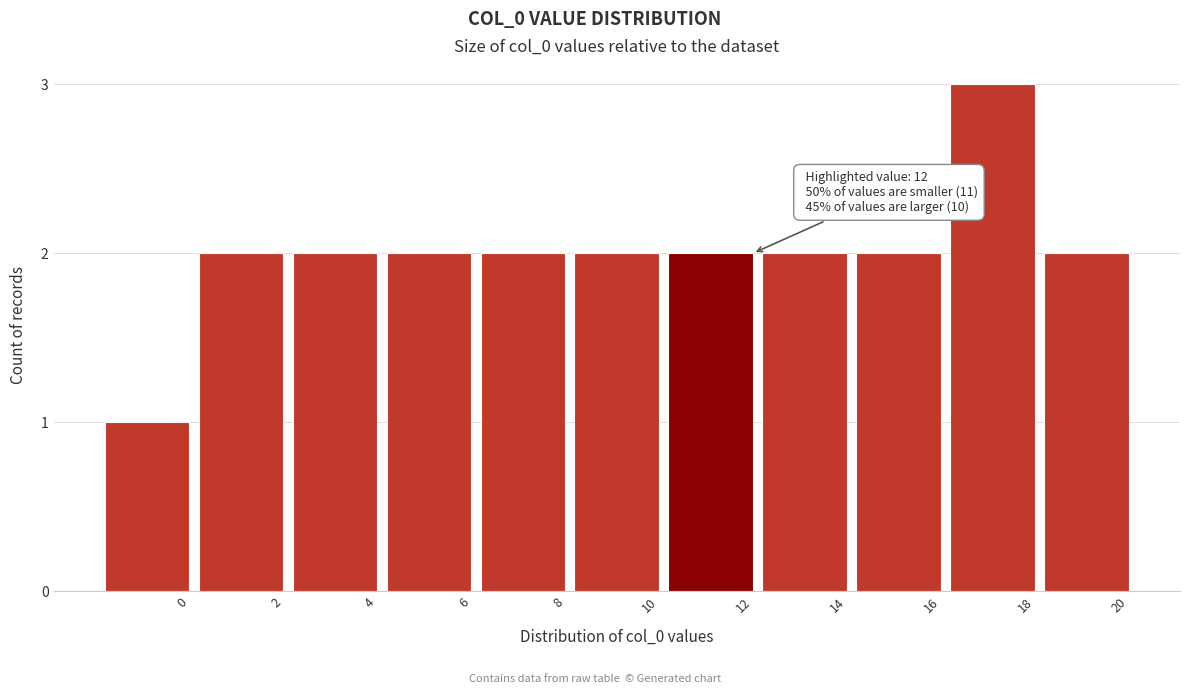

Reading left to right, list all the values displayed in this chart.

0=1	2=2	4=2	6=2	8=2	10=2	12=2	14=2	16=2	18=3	20=2